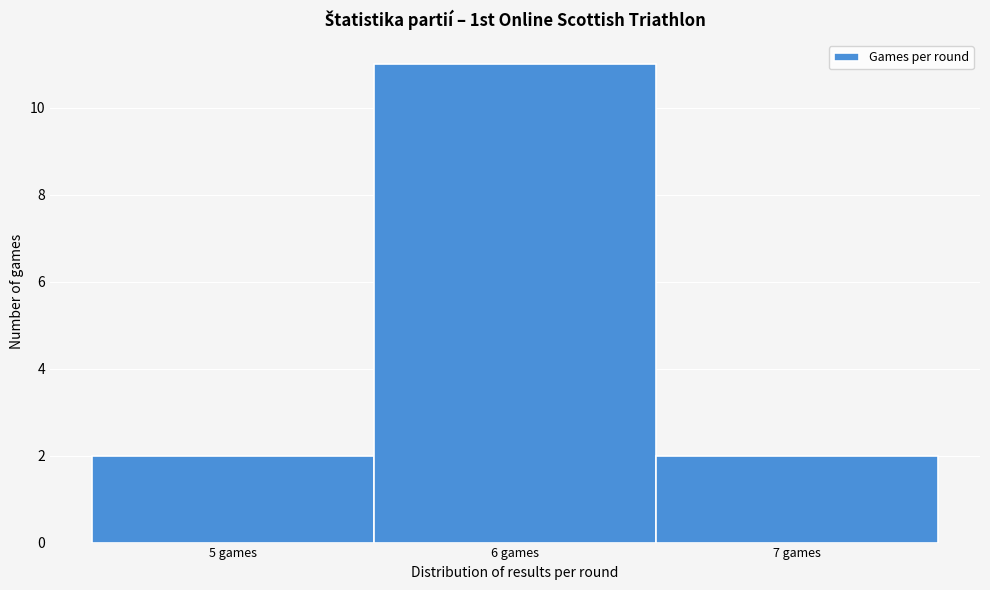

How tall is the bar that spans 5.5 to 6.5 on the x-axis? The values are not printed on the chart, so give them approximately, as read against the axis.

11